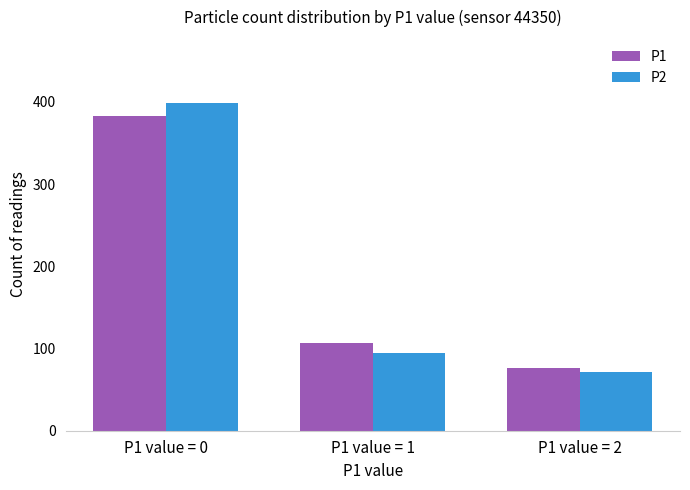

Where does the P2 series first go above 95?

P1 value = 0